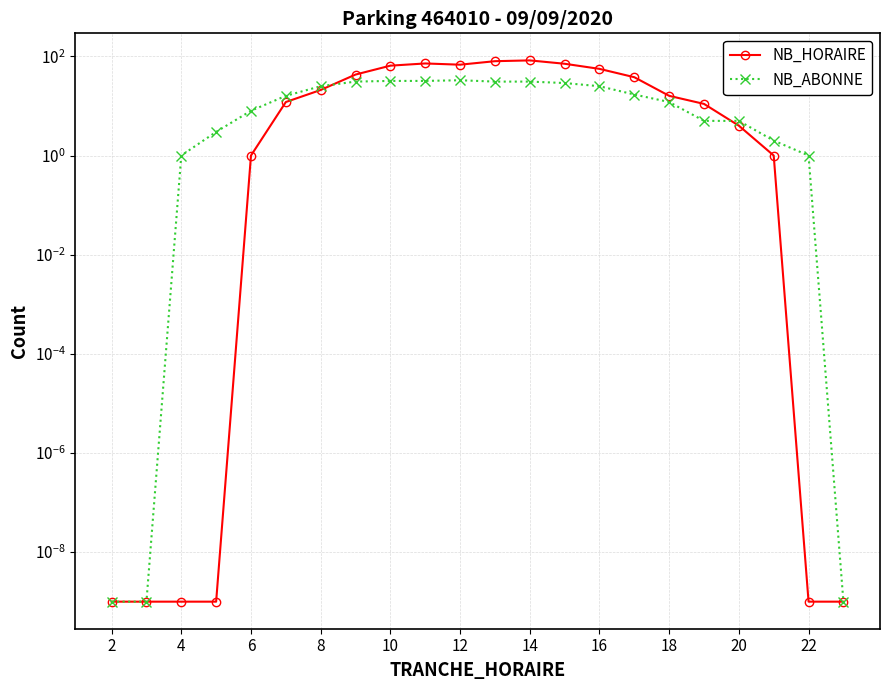

At 20, list the series in order from largest to smallest.

NB_HORAIRE, NB_ABONNE